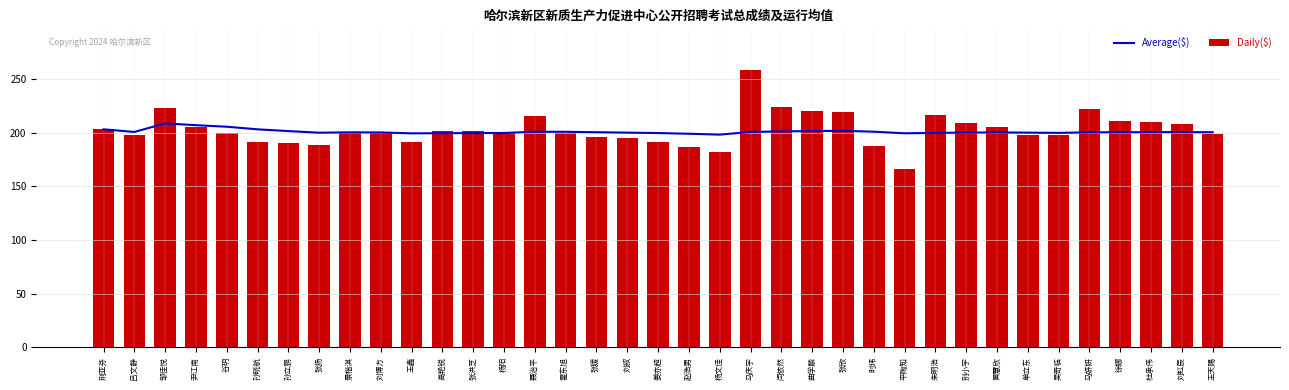

What is the difference between the second highest and second lowest values in the Average($) series?

8.0